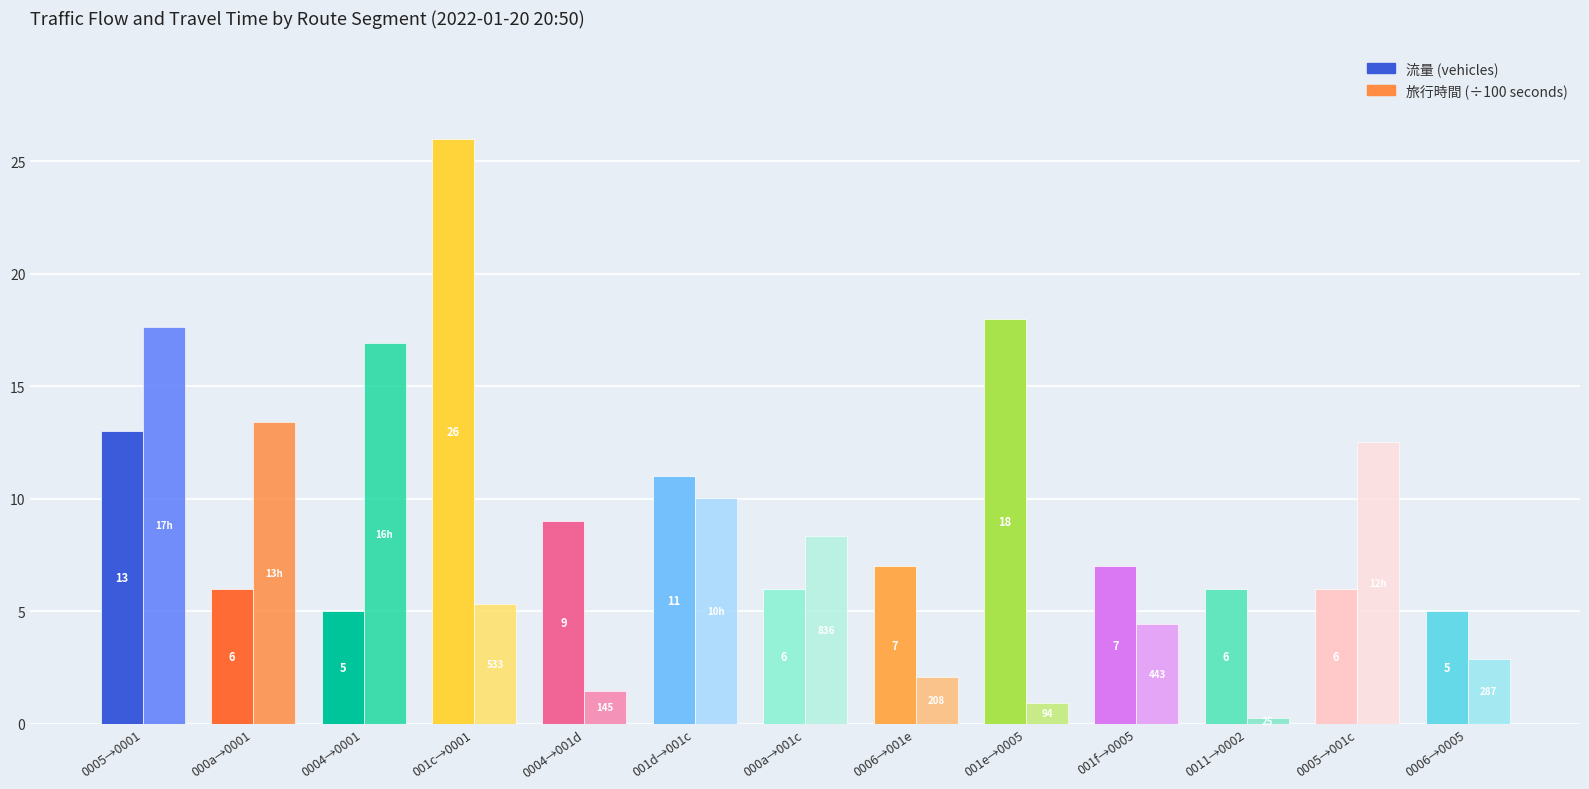

At which category does the chart reach its peak across all series?

001c→0001